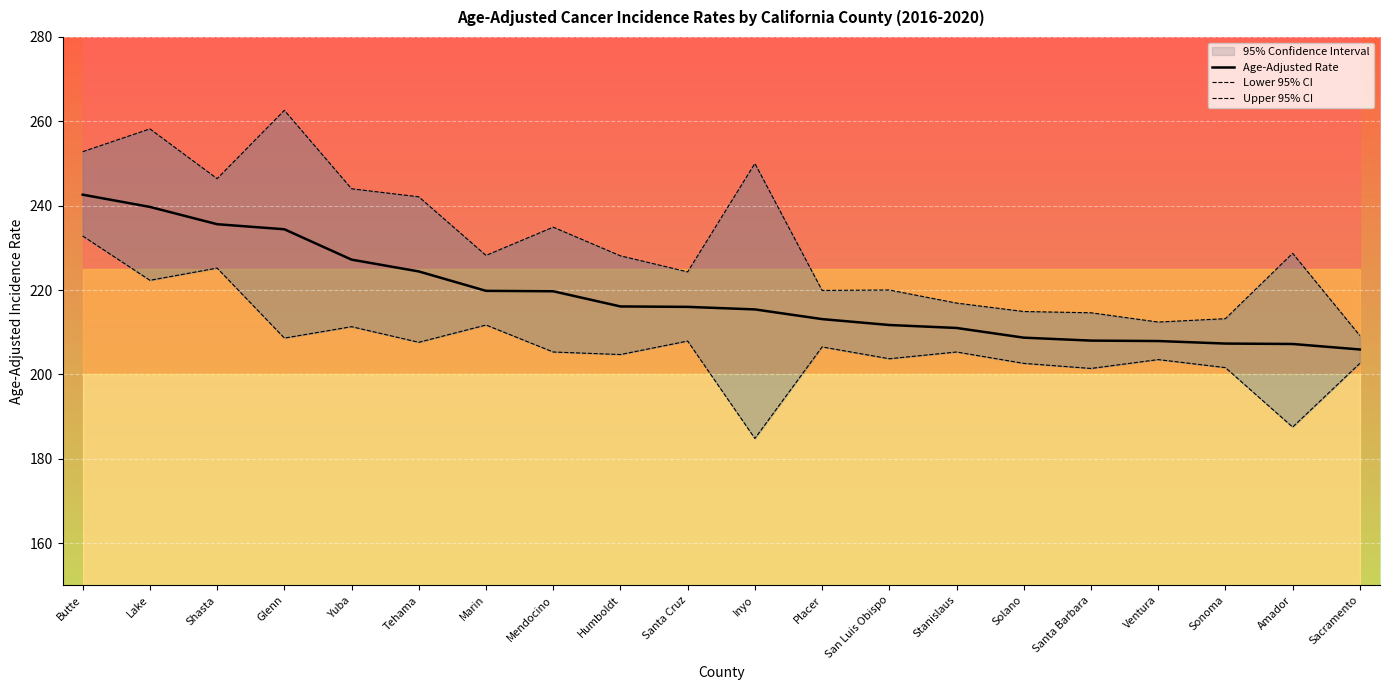

What are all the series names shown in the legend?

Age-Adjusted Rate, Lower 95% CI, Upper 95% CI